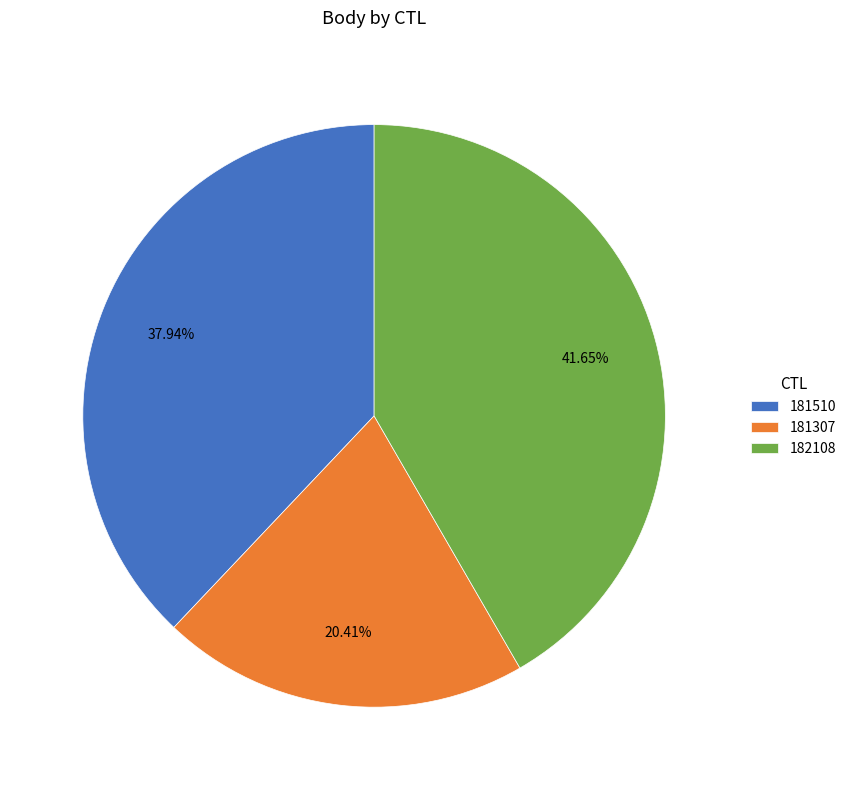

How many segments does this pie chart have?

3